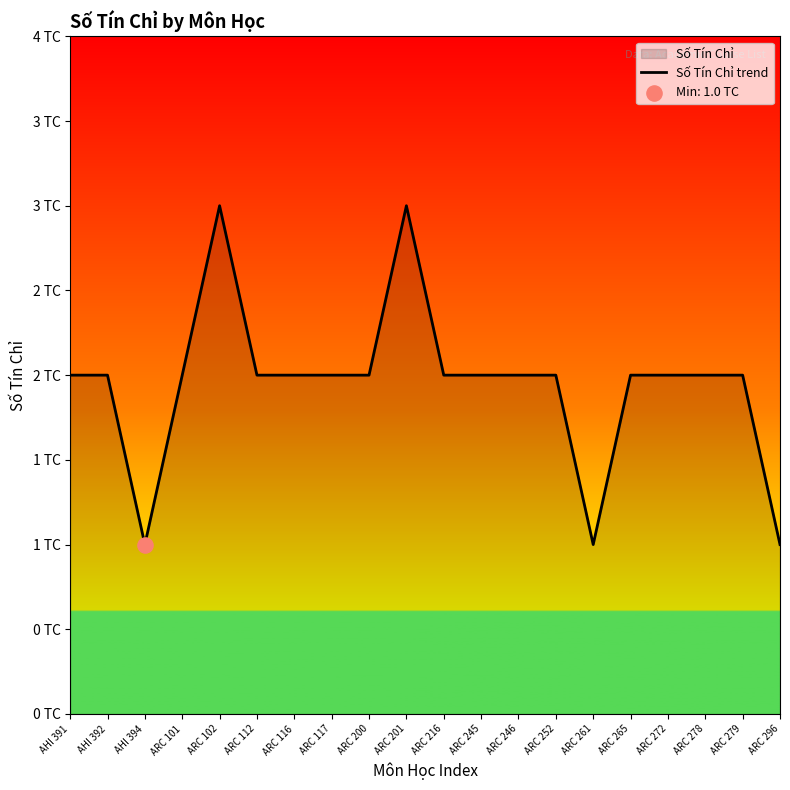

Between ARC 246 and ARC 116, which is larger?

ARC 246